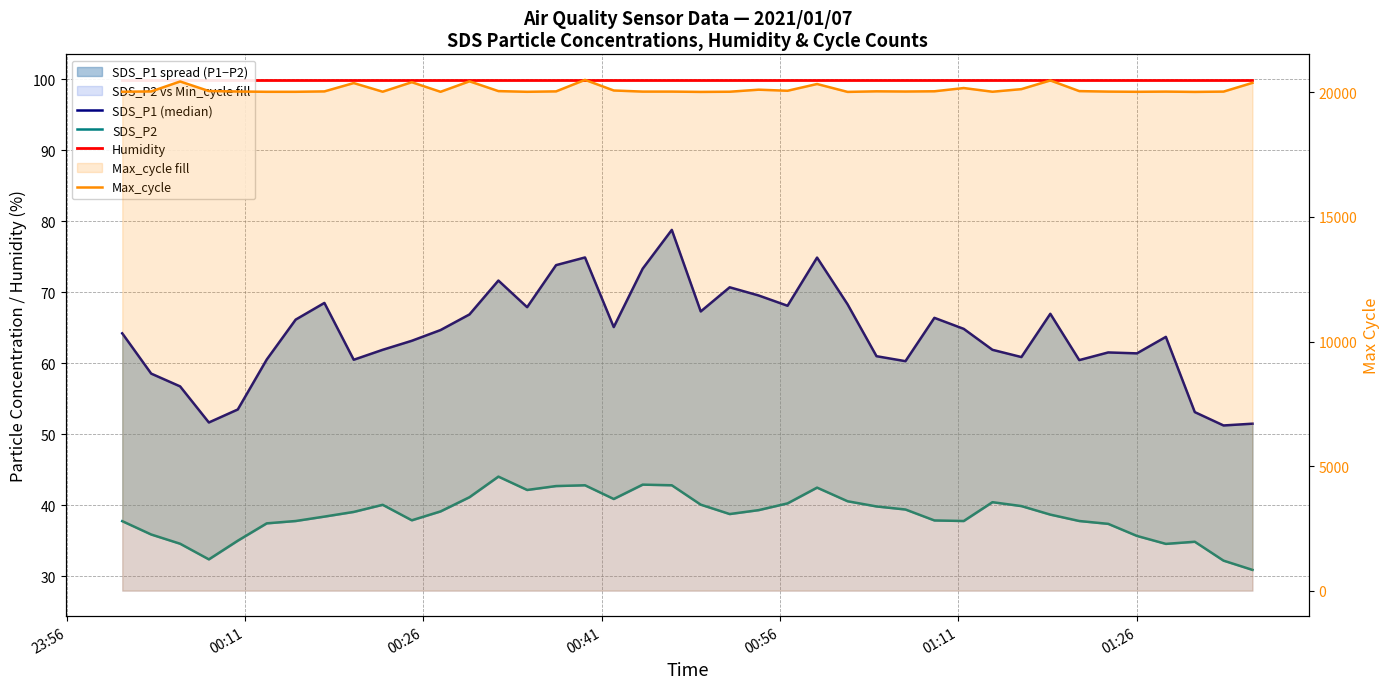

How many categories are shown in the chart?

40